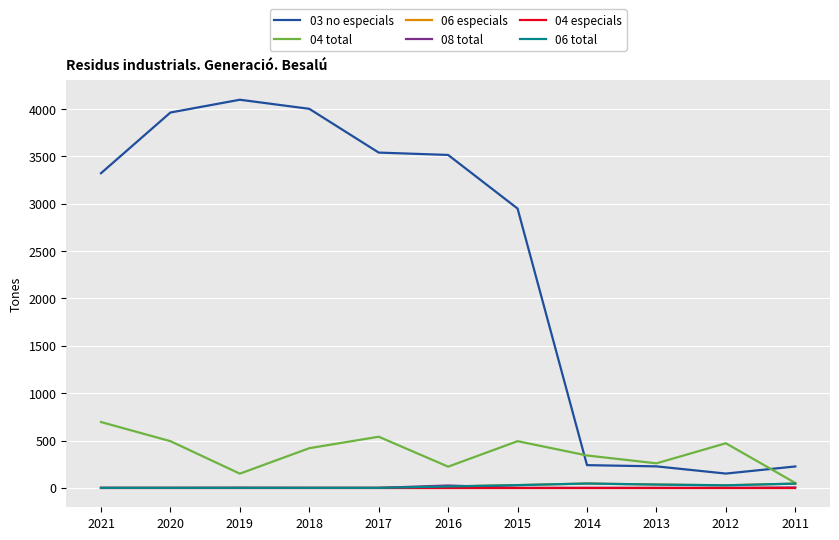

Does the chart have visible grid lines?

Yes